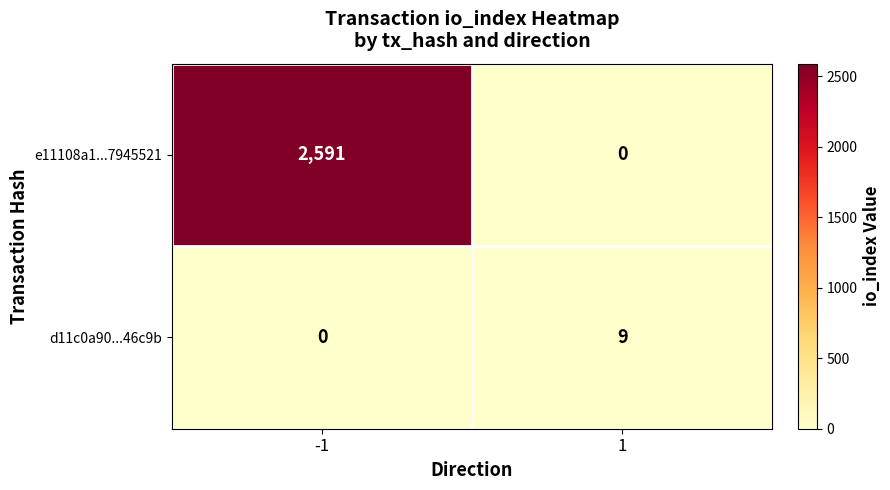

Which series changed the most between -1 and 1?

e11108a1...7945521